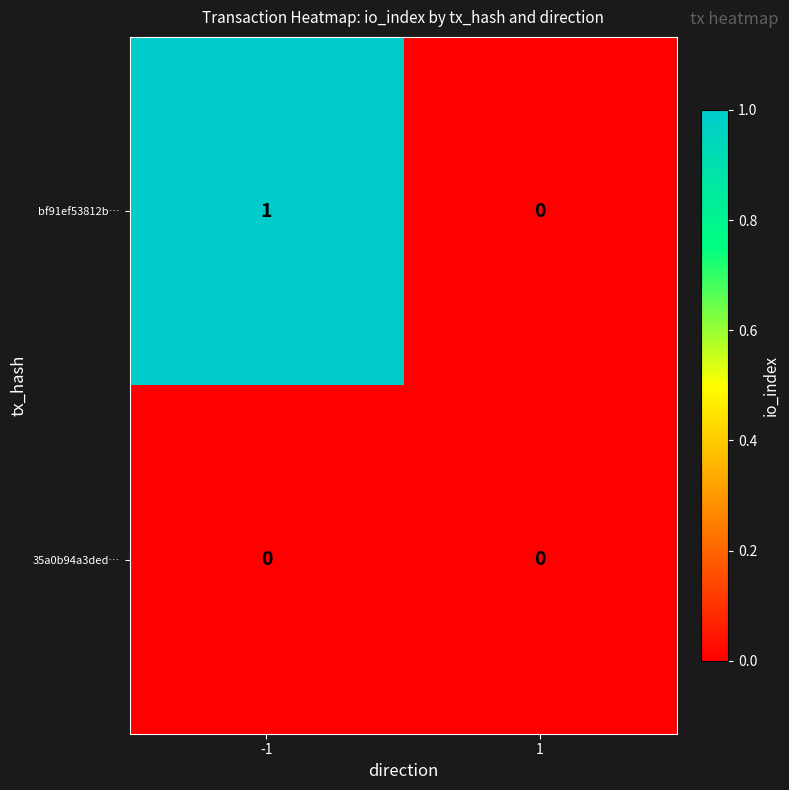

The value of bf91ef53812b… at -1 is 2. True or false?

False